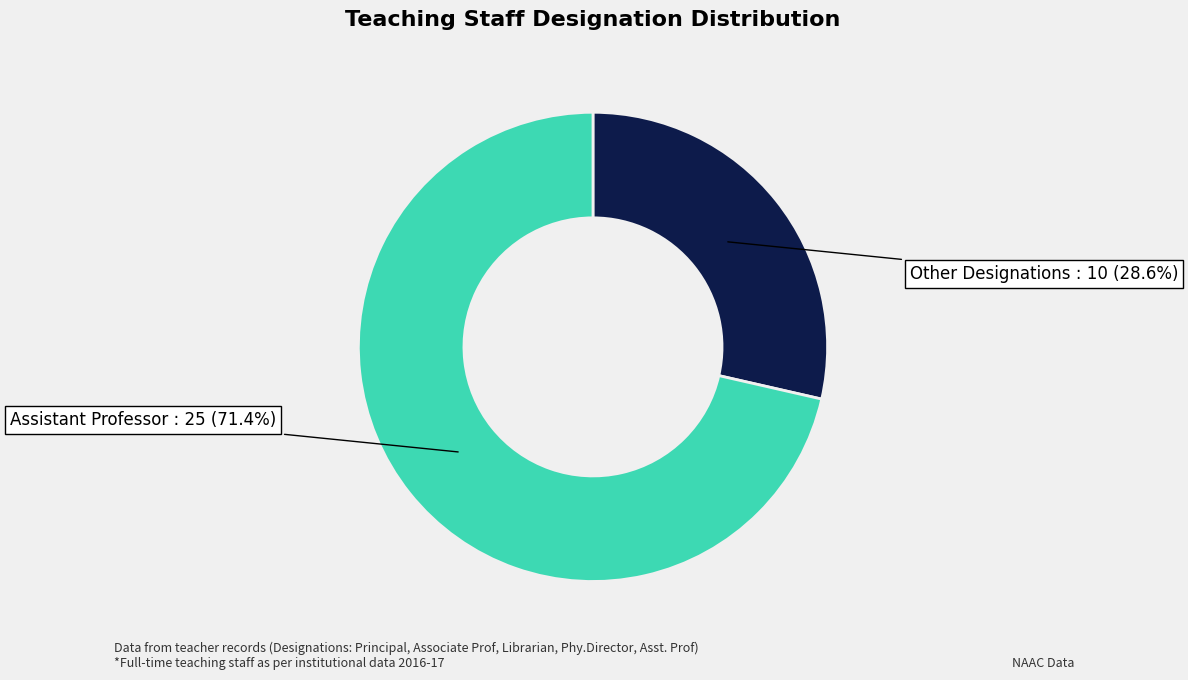

How many segments does this pie chart have?

2